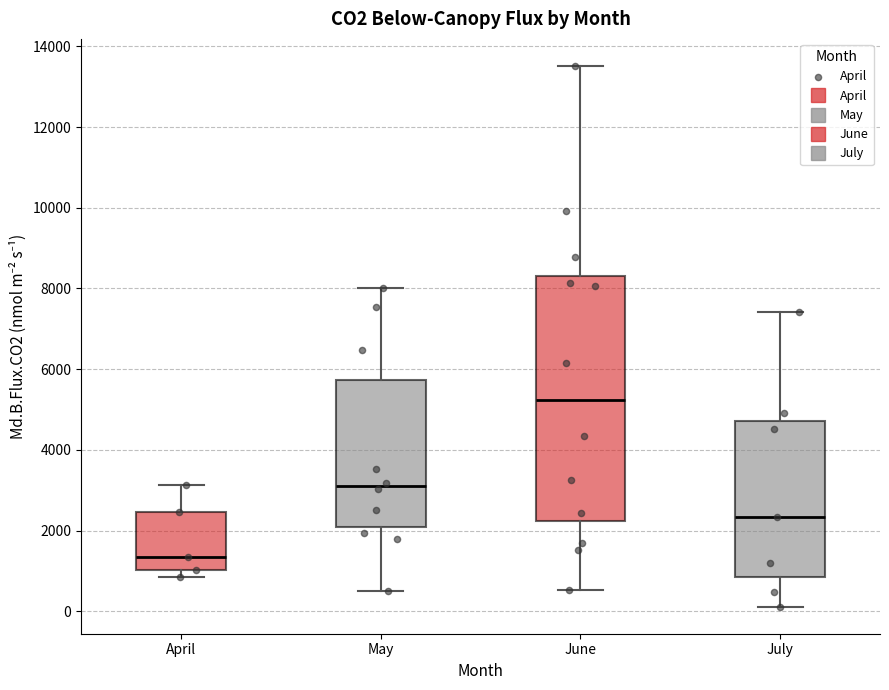

Reading left to right, read every box against the y-axis: the position of its median line, the range the box covers, and the ends of its whiskers. The values are not printed on the chart, so give them approximately, as read against the axis.

April: median 1400, box 1000 to 2400, whiskers 800 to 3200
May: median 3200, box 2000 to 5800, whiskers 600 to 8000
June: median 5200, box 2200 to 8400, whiskers 600 to 13600
July: median 2400, box 800 to 4800, whiskers 200 to 7400